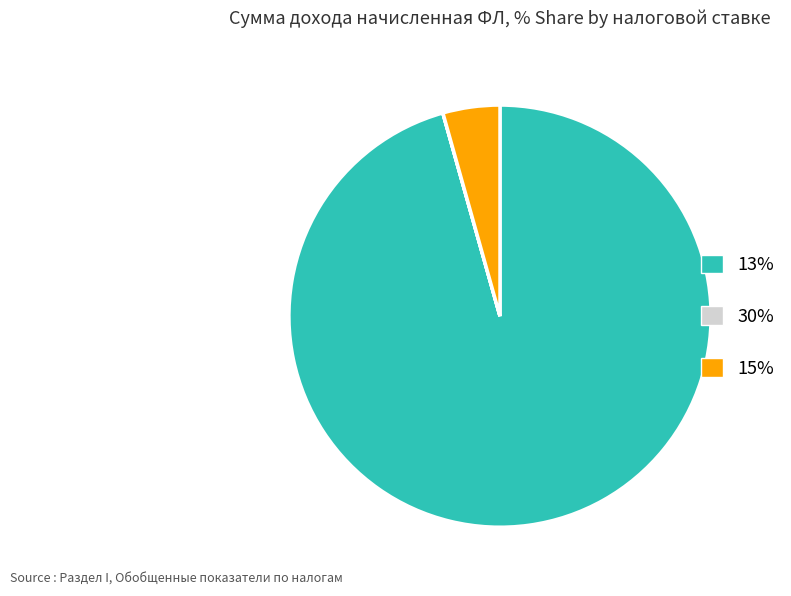

True or false: 13% accounts for 96% of the total.

True